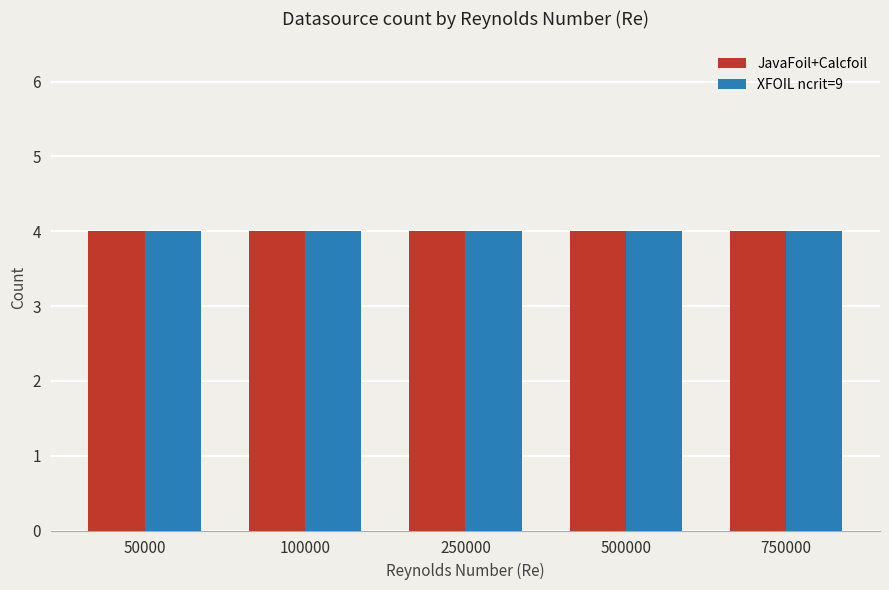

Where is XFOIL ncrit=9 nearest to the value 6?

50000